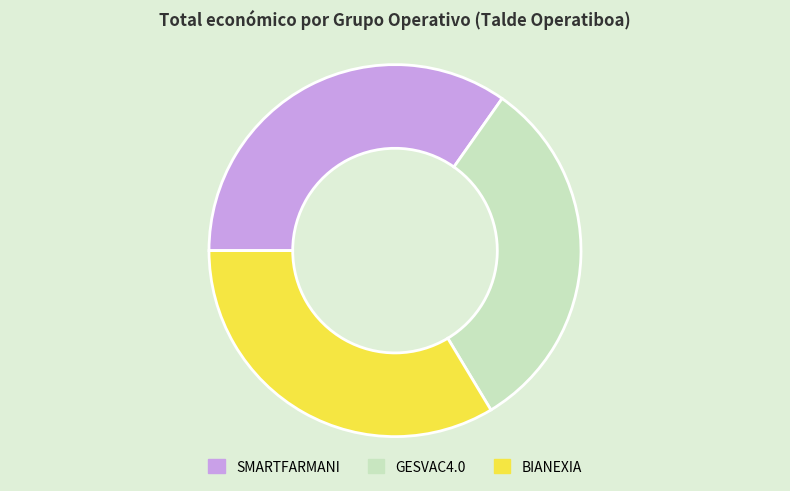

Combined, do BIANEXIA and SMARTFARMANI account for over 50%?

Yes